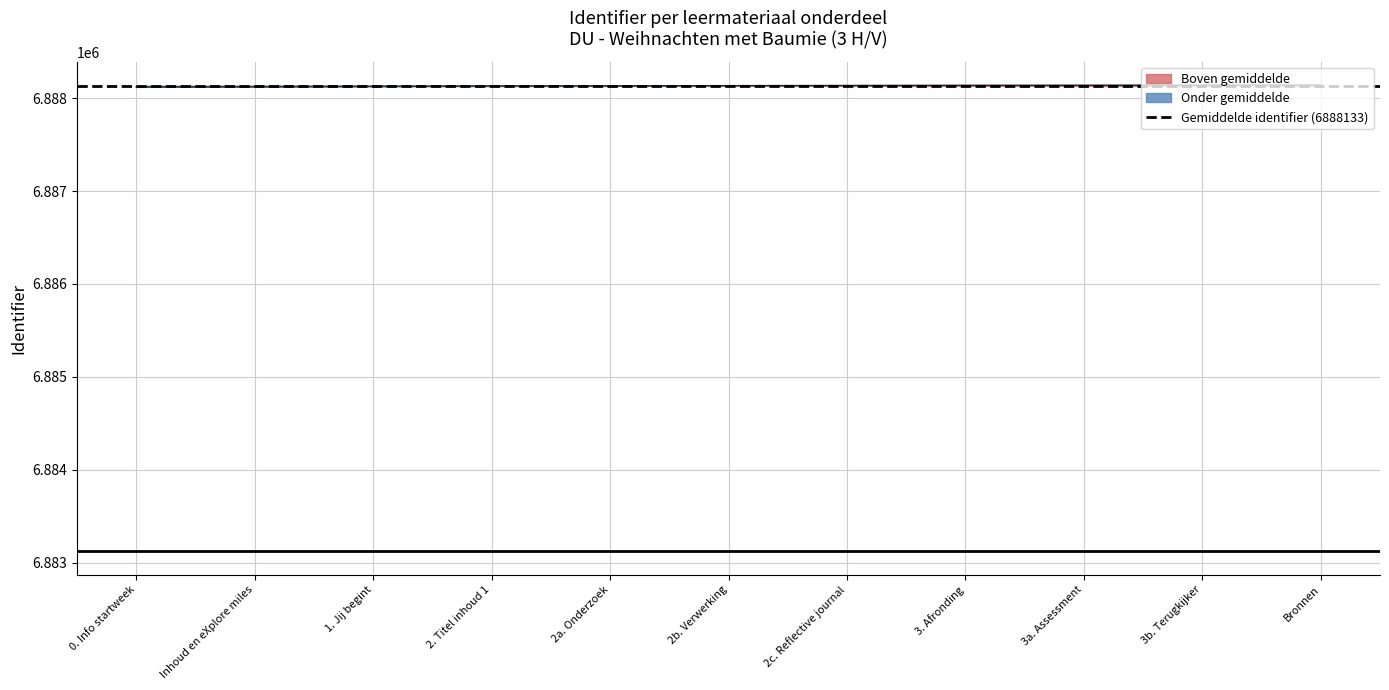

What is the change in value from 0. Info startweek to 2c. Reflective journal?

+14